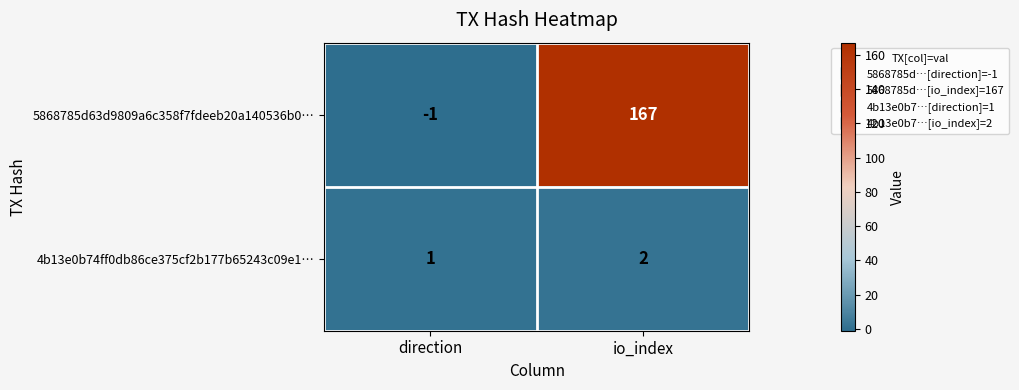

At which category does the chart reach its peak across all series?

io_index